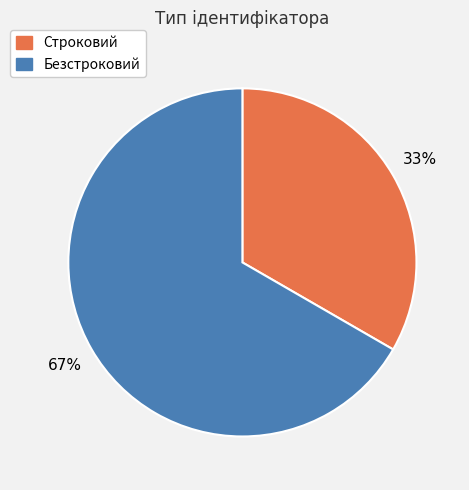

Is it true that Безстроковий is 60% of the pie?

False